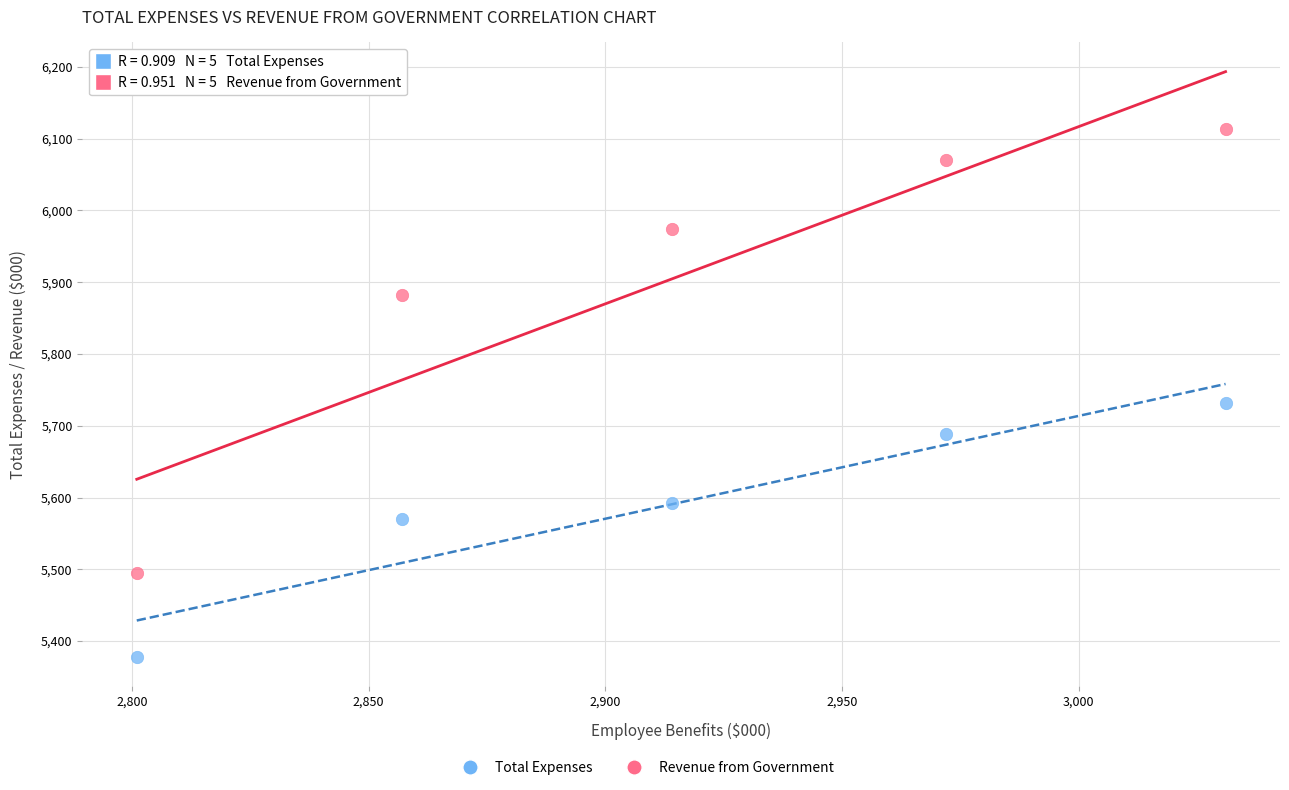

Which series reaches the maximum Y coordinate?

Total Expenses